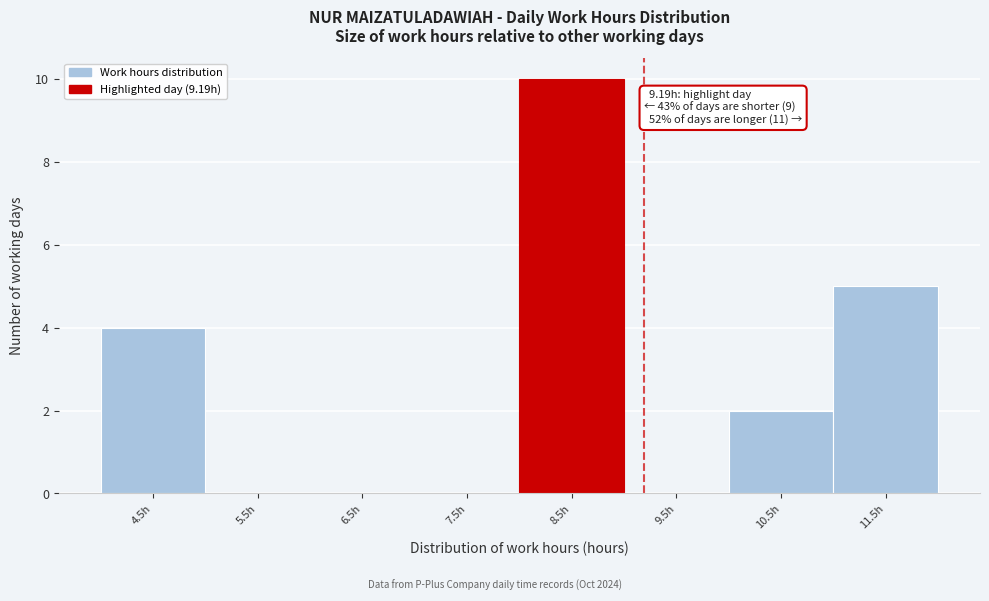

Reading right to left, extract all data points from this chart.

11.5h=5	10.5h=2	9.5h=0	8.5h=10	7.5h=0	6.5h=0	5.5h=0	4.5h=4